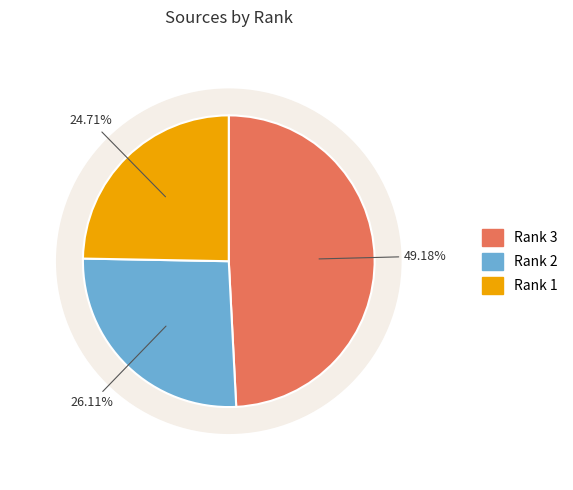

To the nearest percent, what is the combined percentage of Rank 2 and Rank 3?

75%